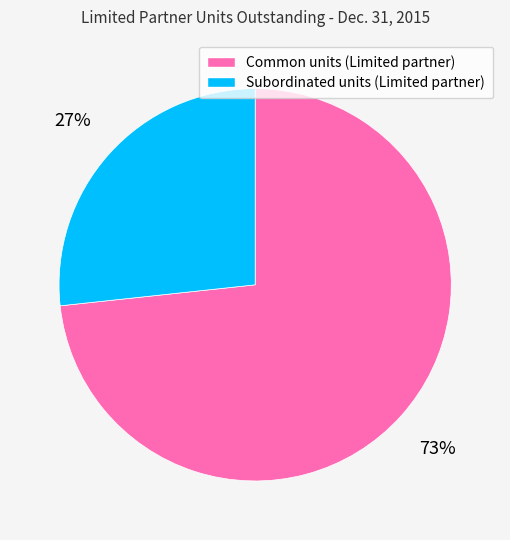

What percentage is the Common units (Limited partner) slice, to the nearest percent?

73%